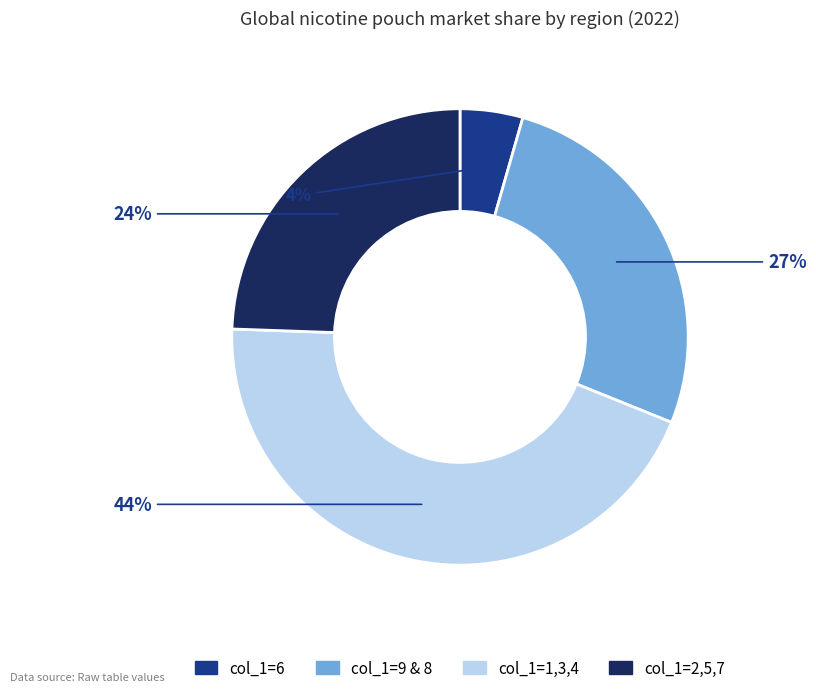

To the nearest percent, what is the difference between the largest and smallest slice percentages?

40%